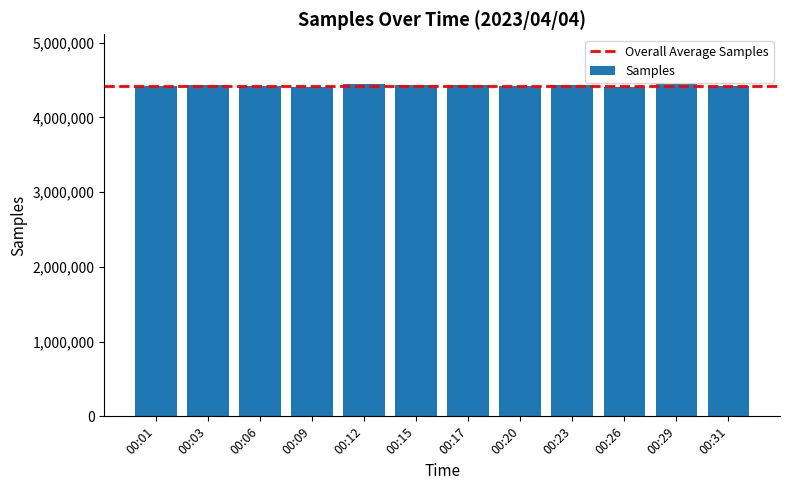

True or false: the data shows 6416920 at 00:15.

False